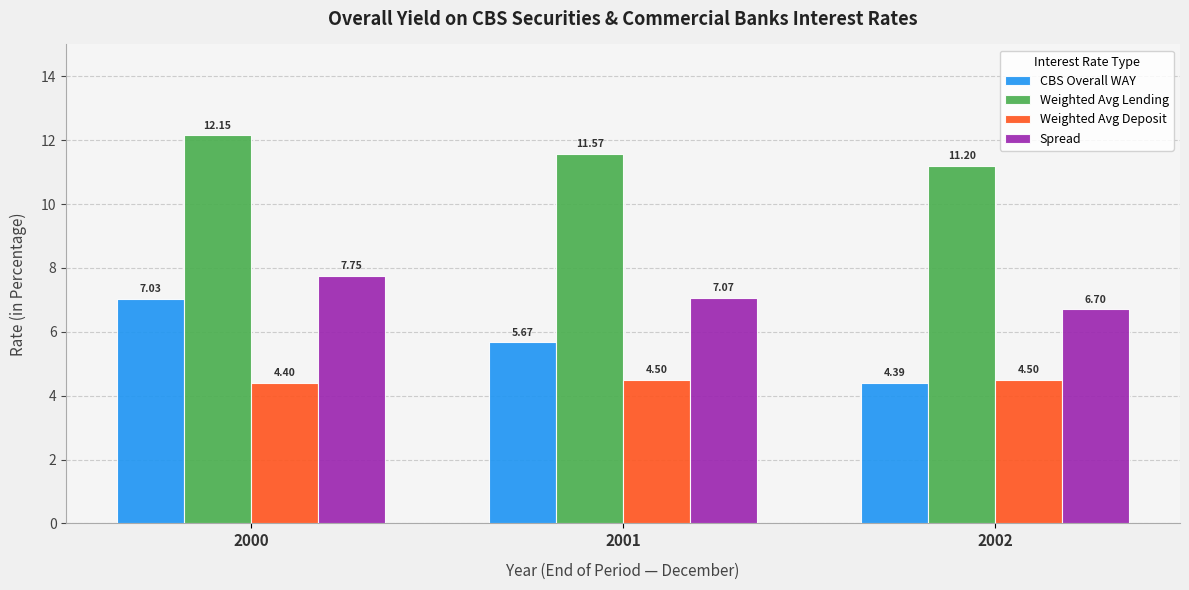

The Weighted Avg Deposit series shows 4.5 at 2001. True or false?

True